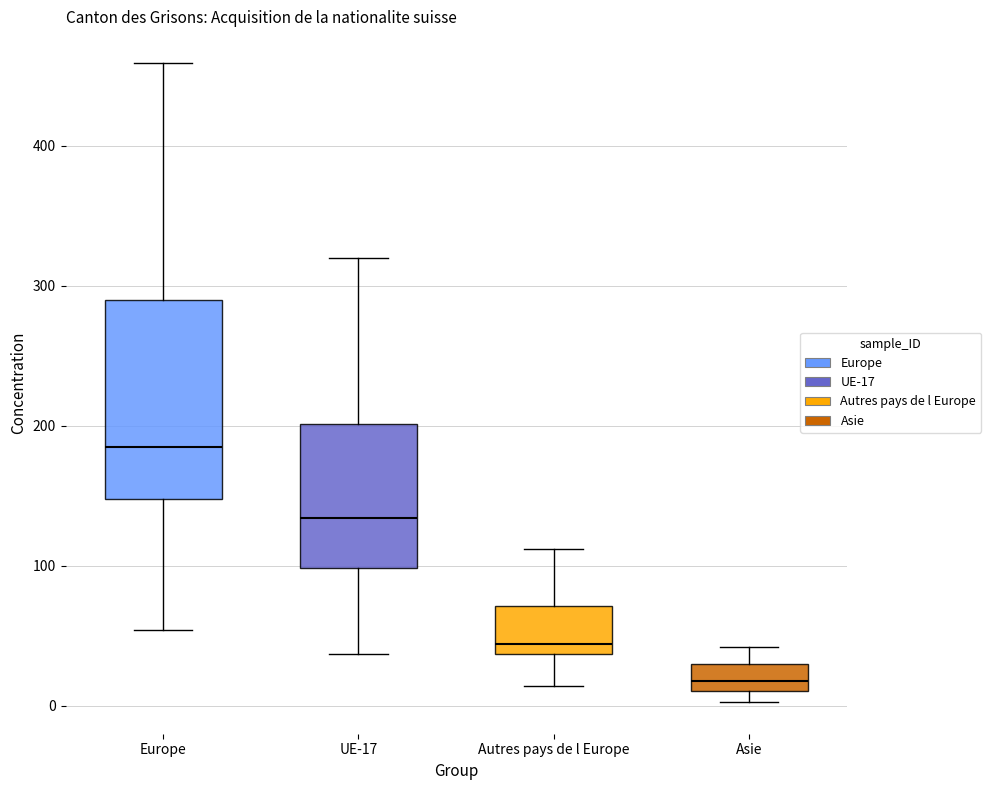

Reading left to right, read every box against the y-axis: the position of its median line, the range the box covers, and the ends of its whiskers. The values are not printed on the chart, so give them approximately, as read against the axis.

Europe: median 190, box 150 to 290, whiskers 50 to 460
UE-17: median 130, box 100 to 200, whiskers 40 to 320
Autres pays de l Europe: median 40 (just above the box's lower edge), box 40 to 70, whiskers 10 to 110
Asie: median 20, box 10 to 30, whiskers 0 to 40